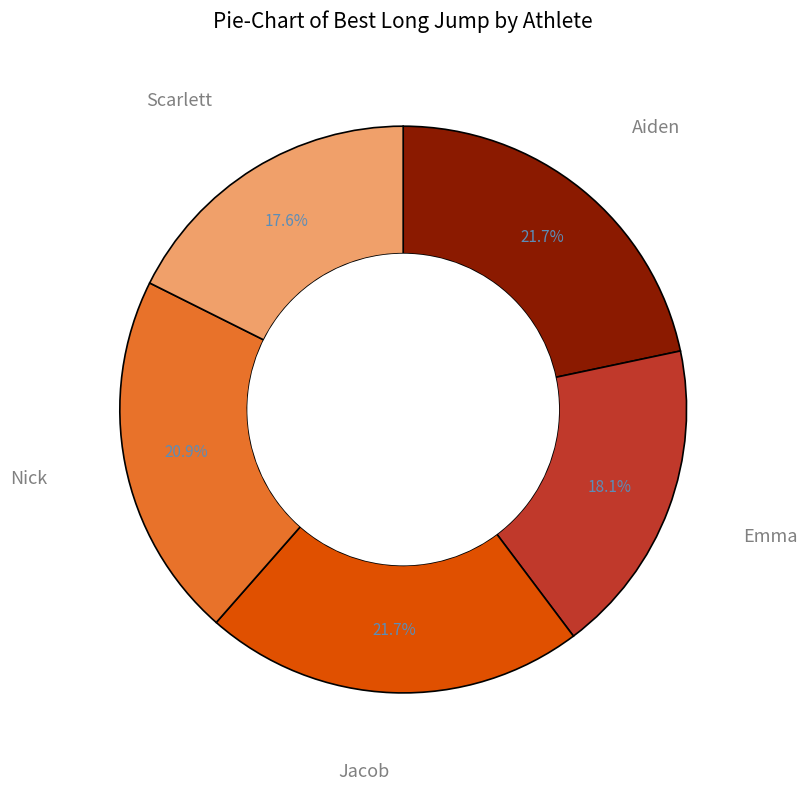

Does any single category account for the majority?

No